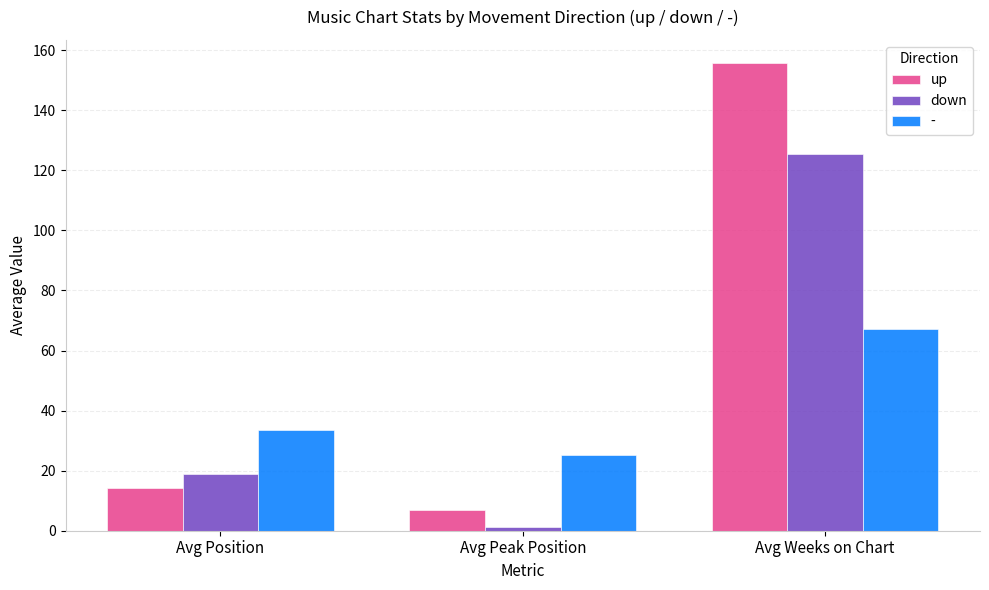

What is the label of the 1st bar from the left?

Avg Position